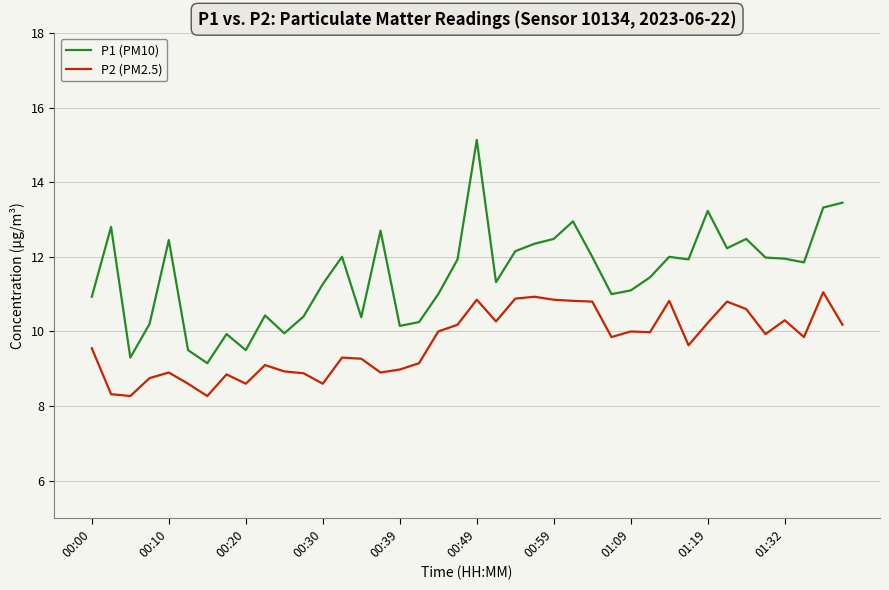

True or false: P2 (PM2.5) and P1 (PM10) intersect in this chart.

False